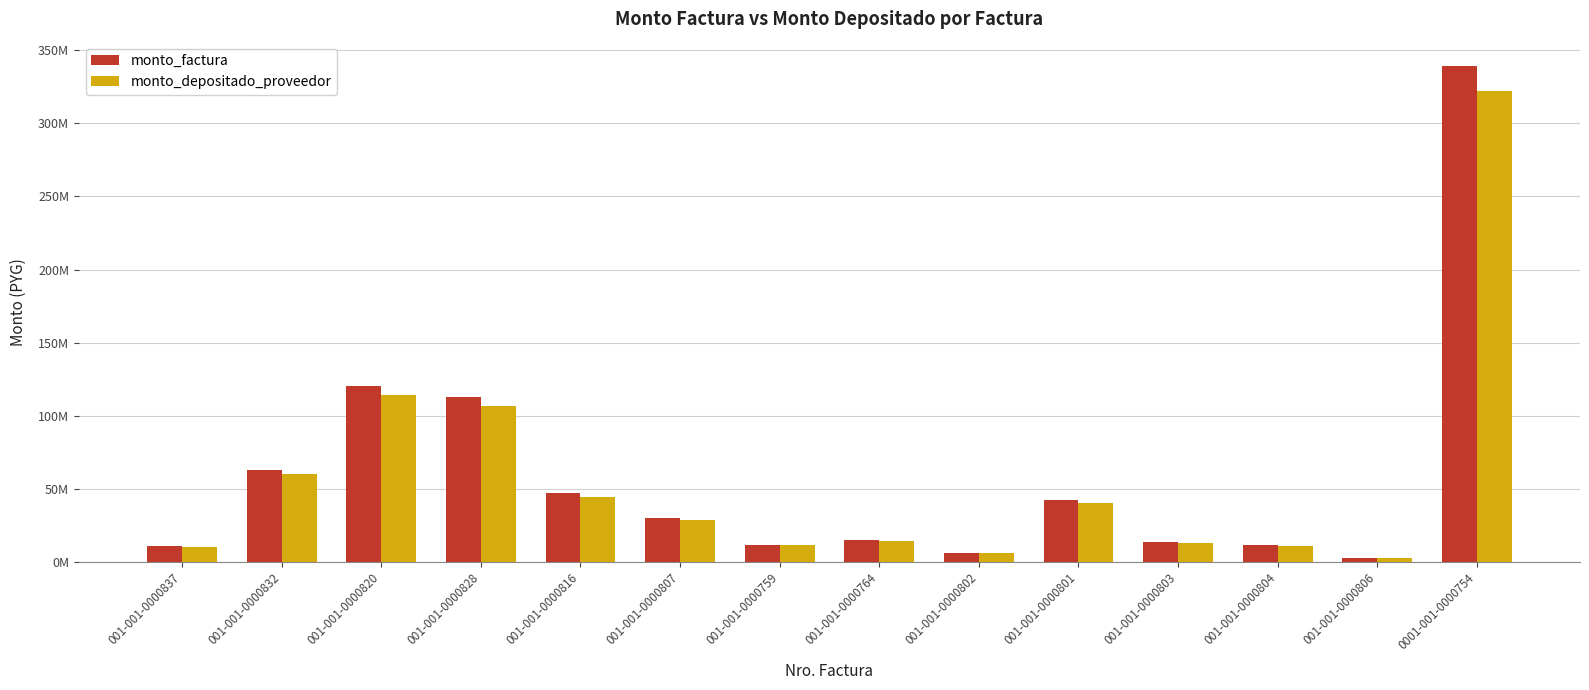

What are all the series names shown in the legend?

monto_factura, monto_depositado_proveedor